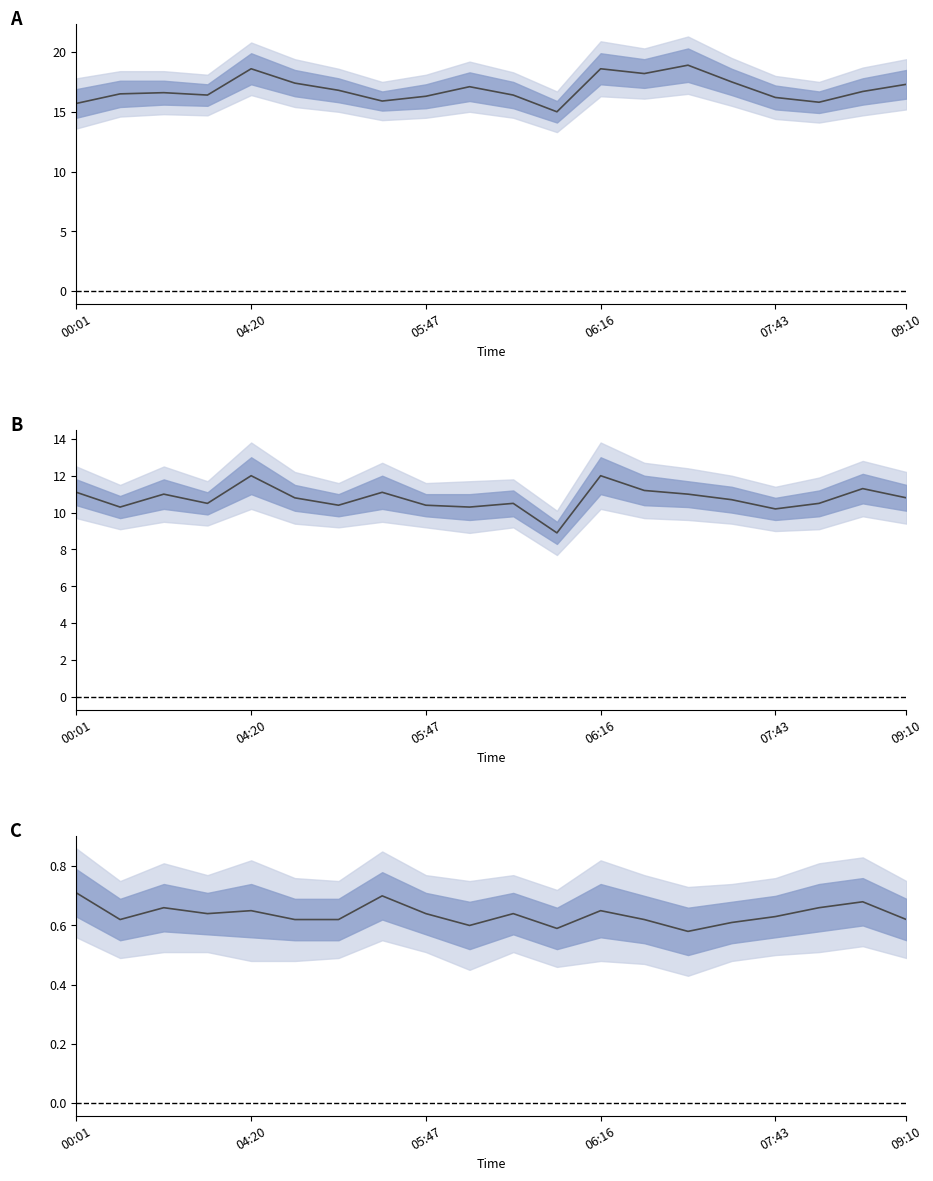

Where does the P1 series first go above 16?

04:20